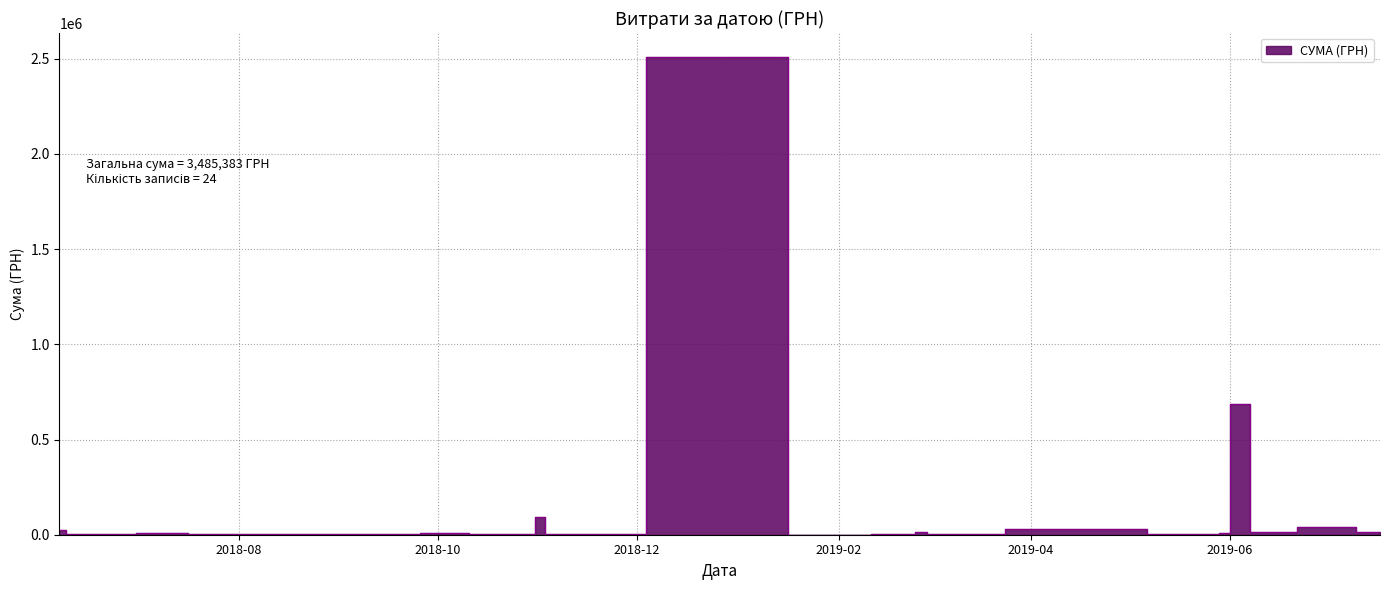

How many points are higher than both their immediate neighbors (excluding endpoints)?

12